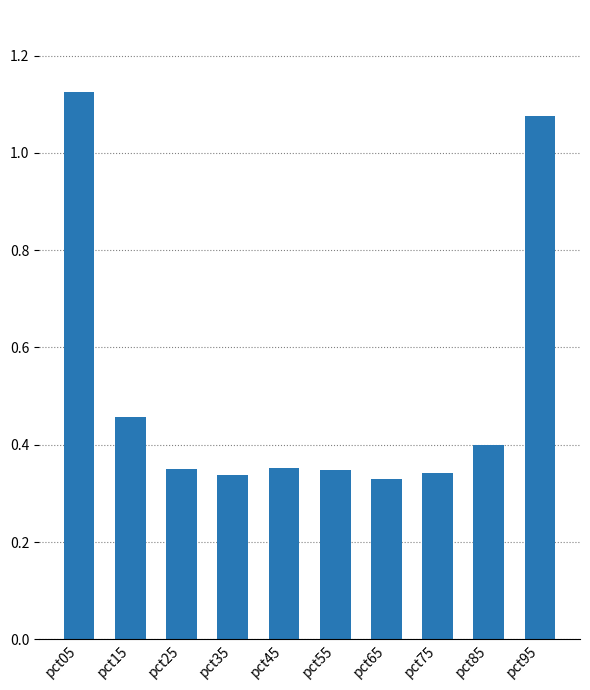

What is the difference between the second highest and second lowest values?

0.7